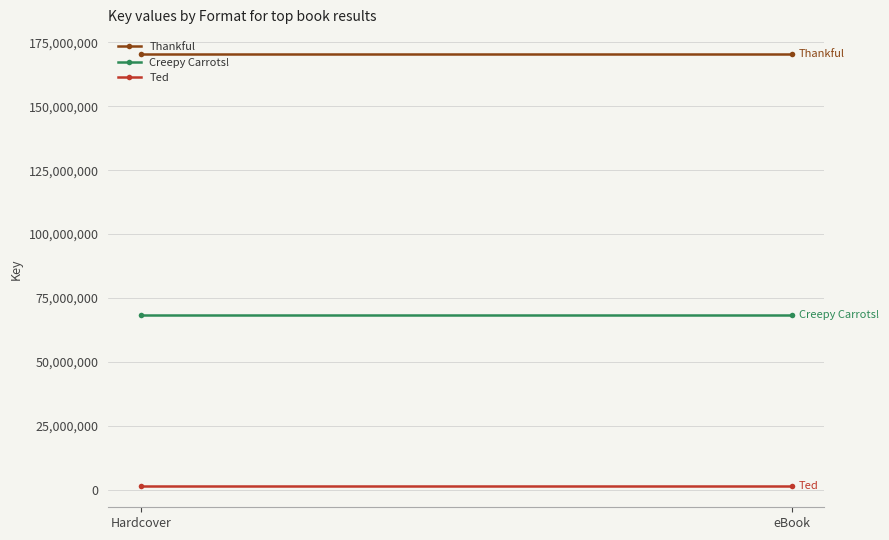

Count the number of data series in this chart.

3